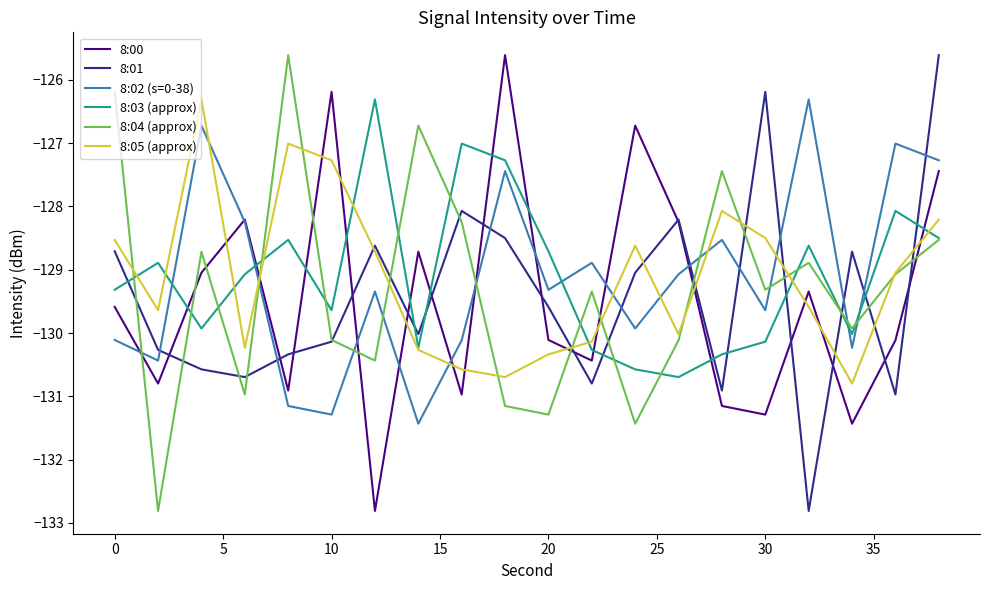

How many times do 8:04 (approx) and 8:02 (s=0-38) cross each other?

9